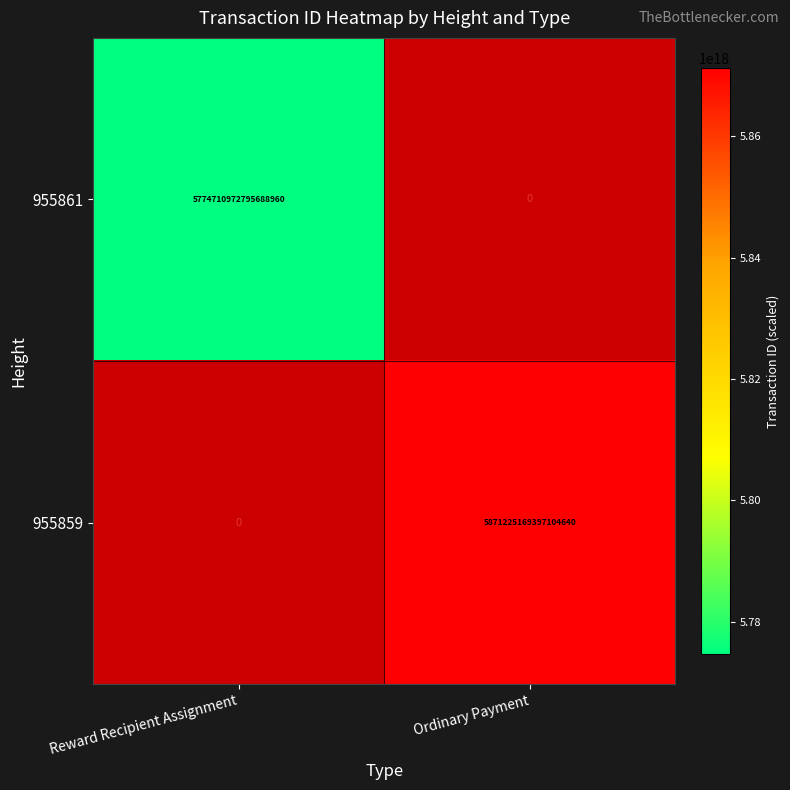

The 955859 series shows 5871225169397104640 at Ordinary Payment. True or false?

True